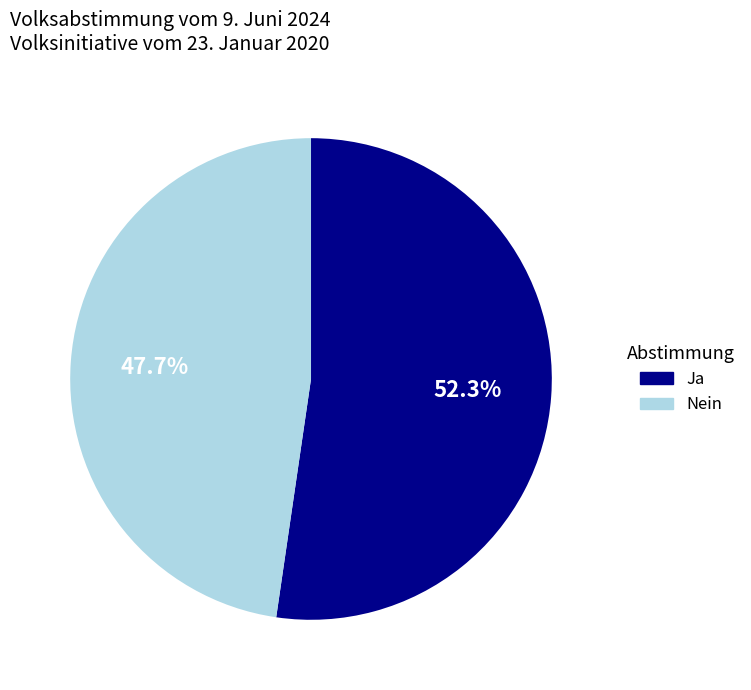

How many segments does this pie chart have?

2